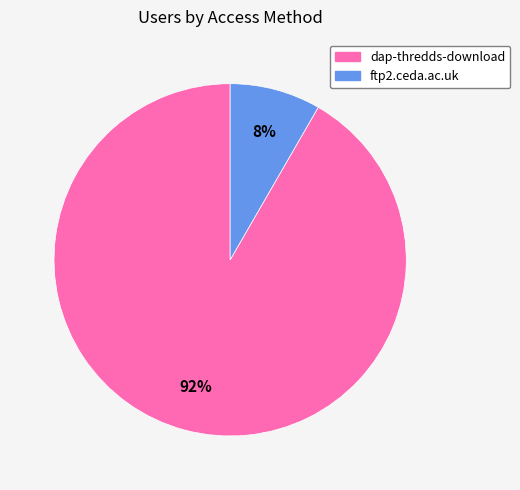

Is the sum of ftp2.ceda.ac.uk and dap-thredds-download greater than half?

Yes